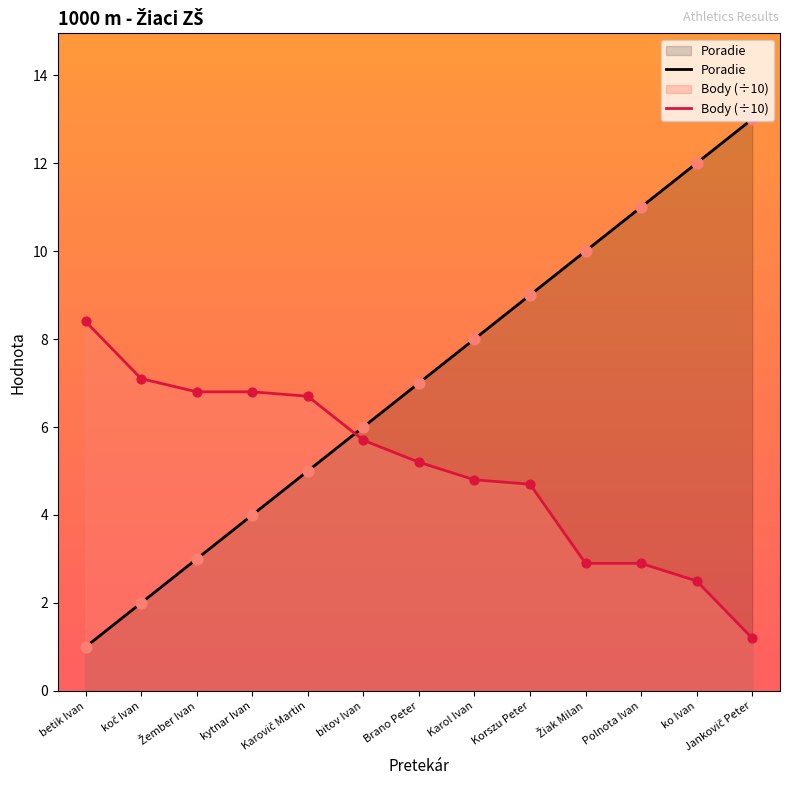

What are all the series names shown in the legend?

Poradie, Body